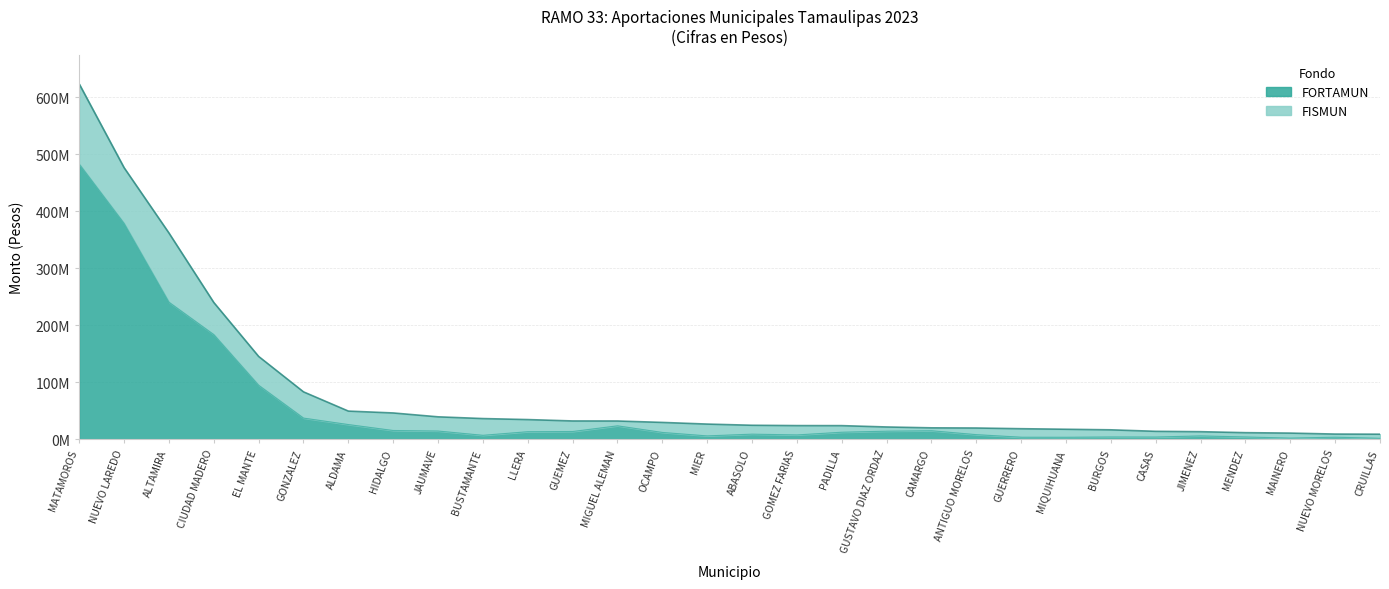

At which label does FORTAMUN first exceed 12130882?

FISMUN